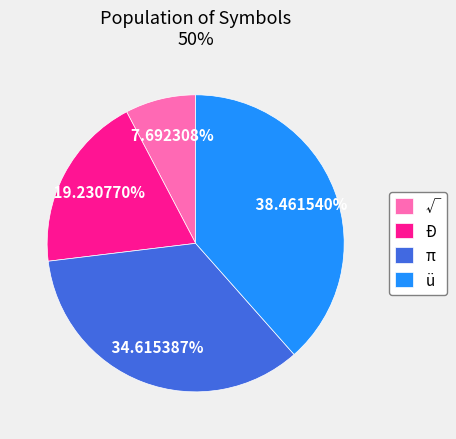

Is it true that √ is 8% of the pie?

True